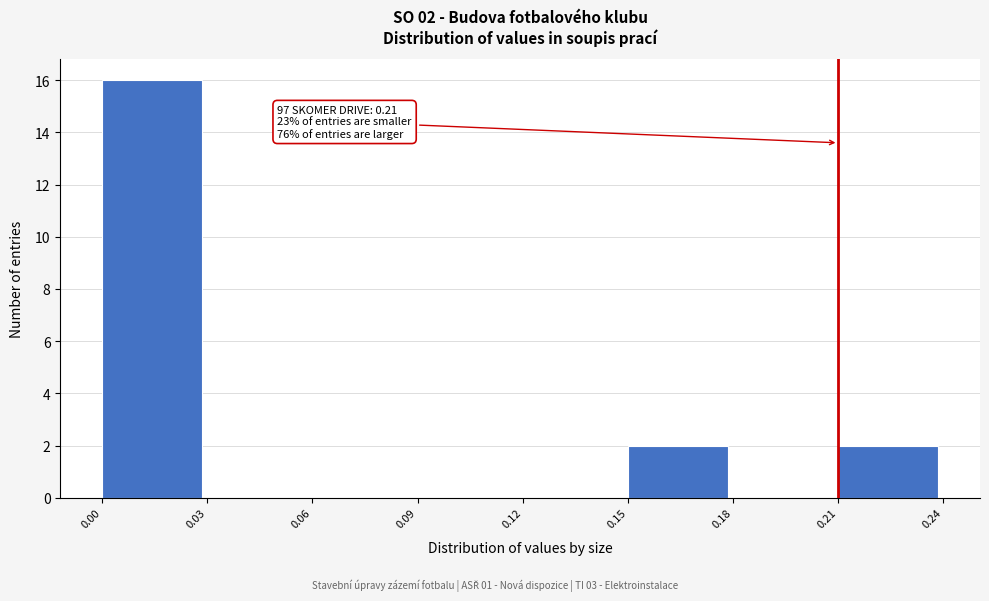

Which range on the x-axis has the tallest bar?

0.00 to 0.03